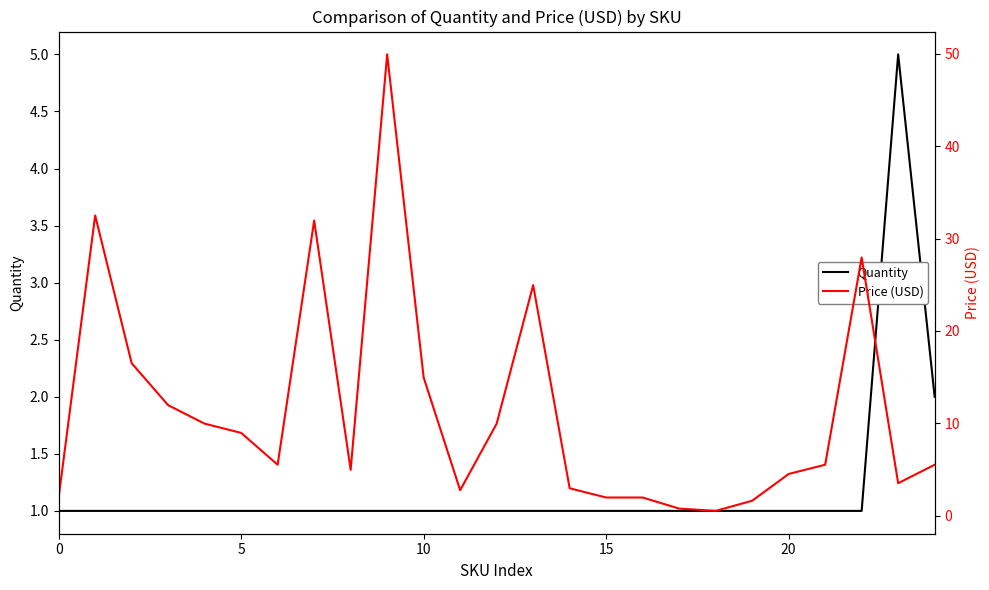

What is the smallest value displayed?

0.5